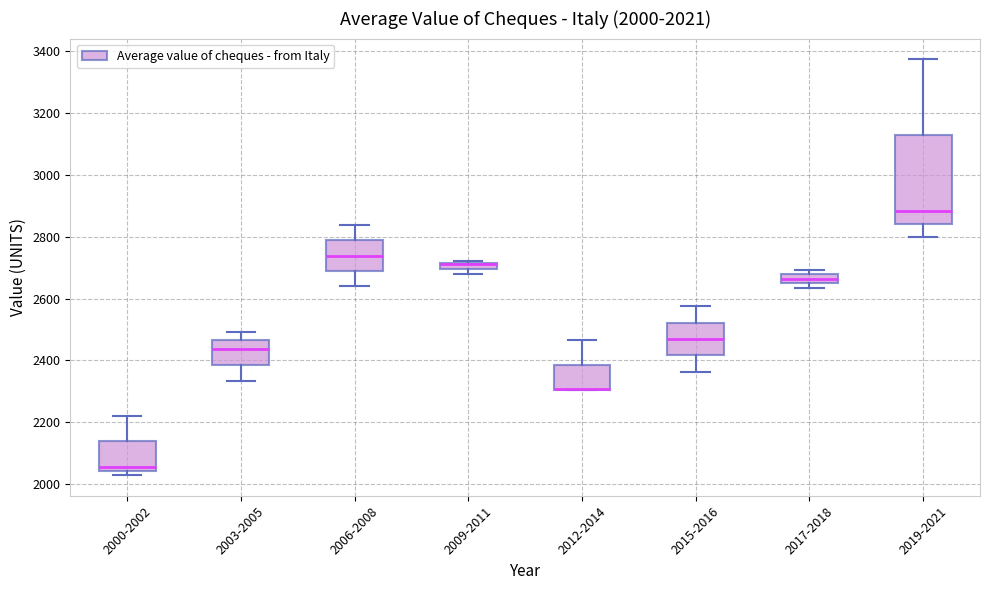

Comparing the boxes themselves (not the whiskers), which one is the tallest?

2019-2021